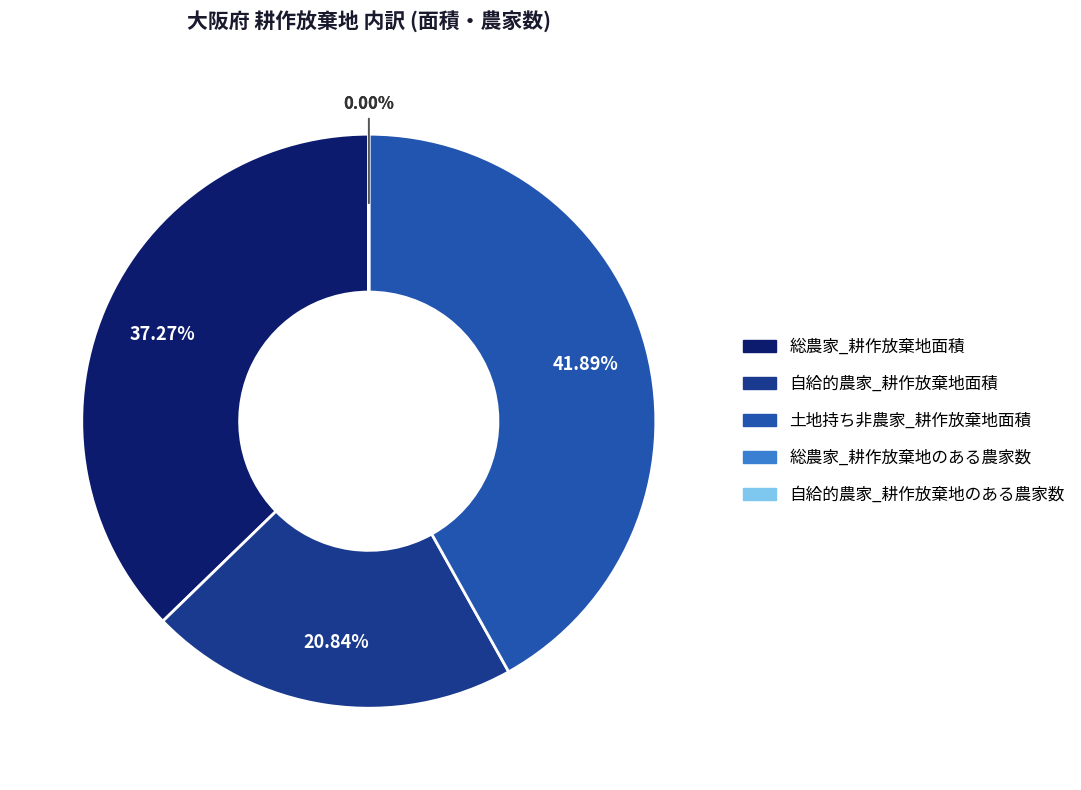

Is the sum of 総農家_耕作放棄地面積 and 土地持ち非農家_耕作放棄地面積 greater than half?

Yes